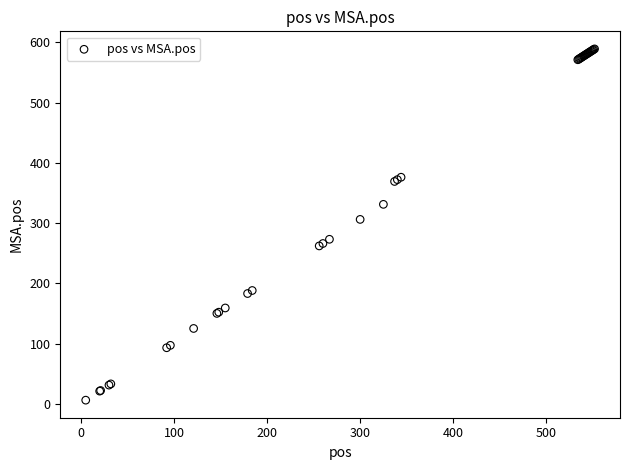

What Y value in the scatter plot is closest to 297?

306